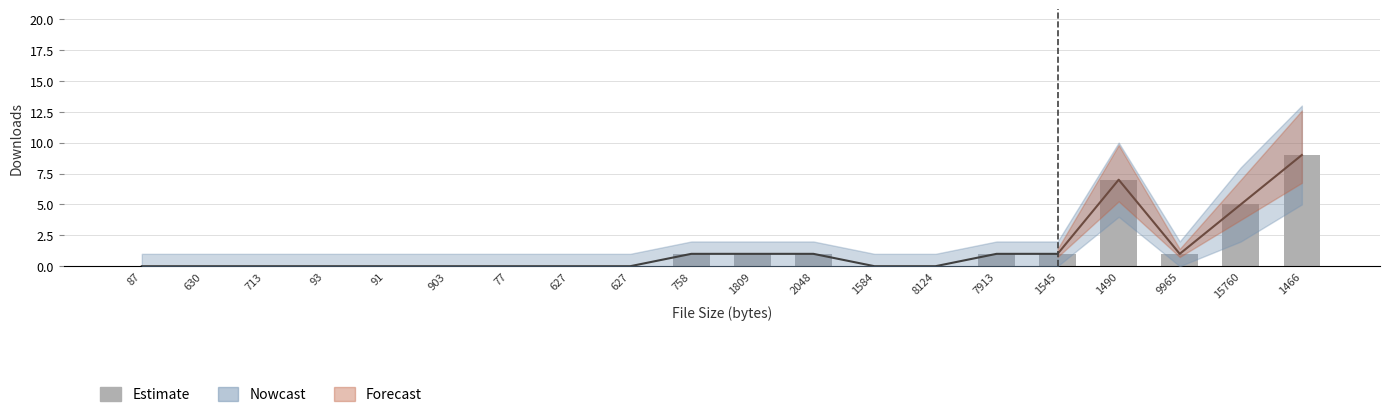

True or false: the data shows 9 at 1466.

True